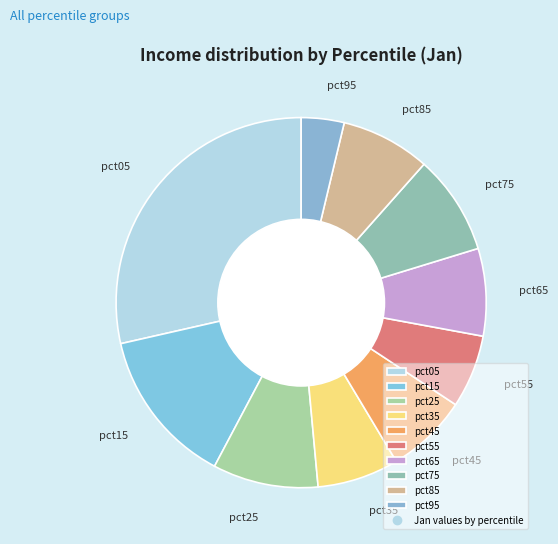

Which slice is the smallest?

pct95